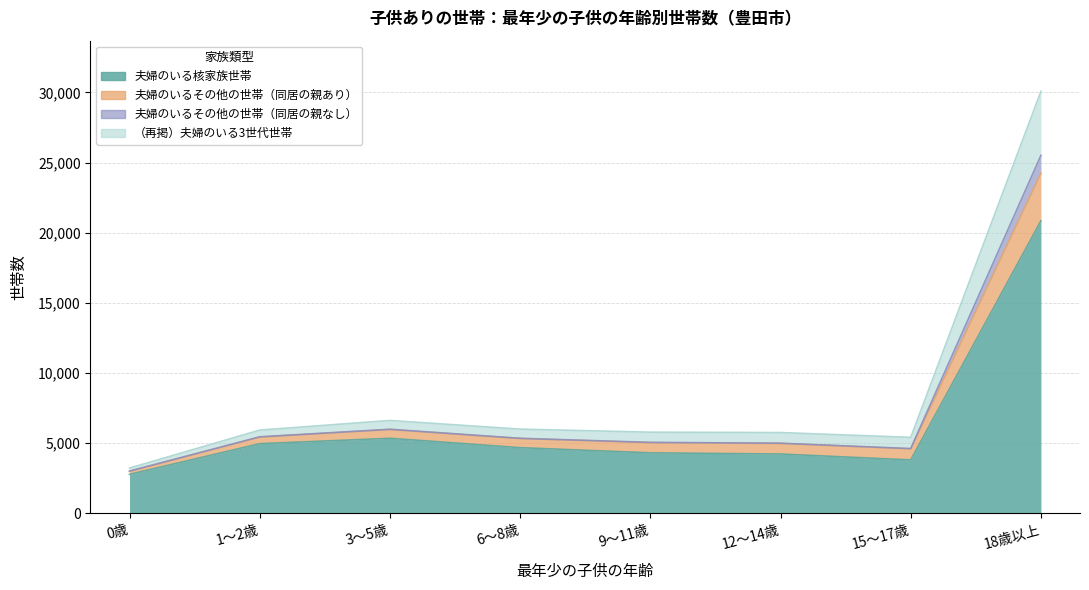

Does the chart have visible grid lines?

Yes